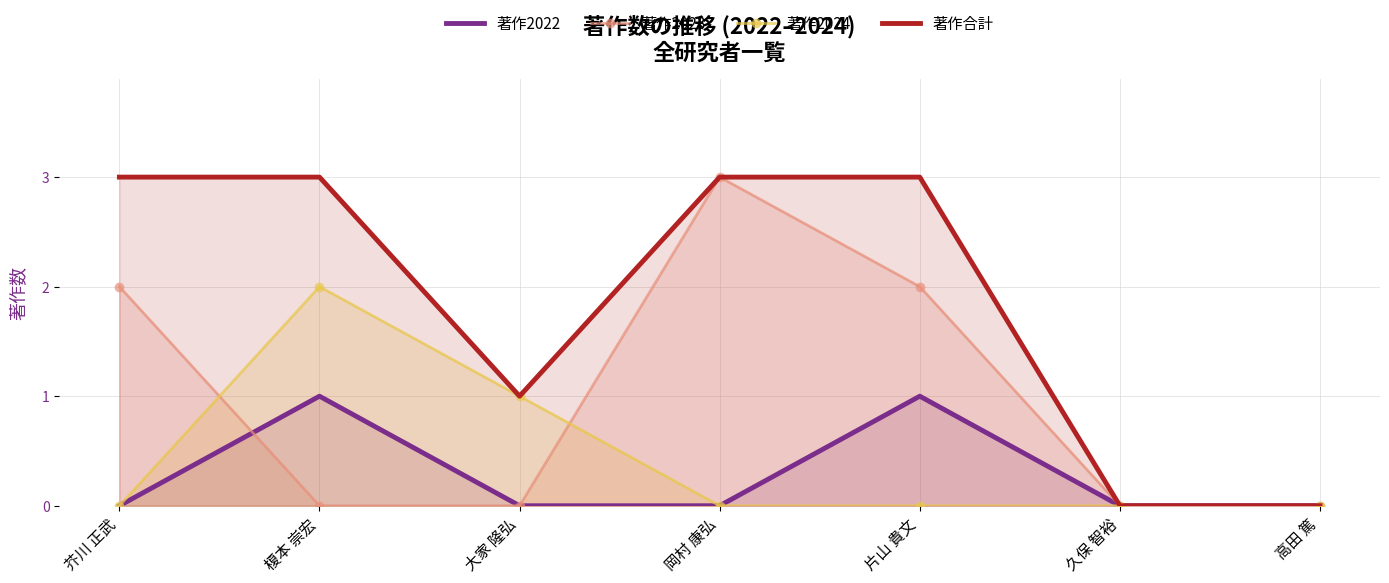

Where is the first local maximum for 著作2023?

岡村 康弘